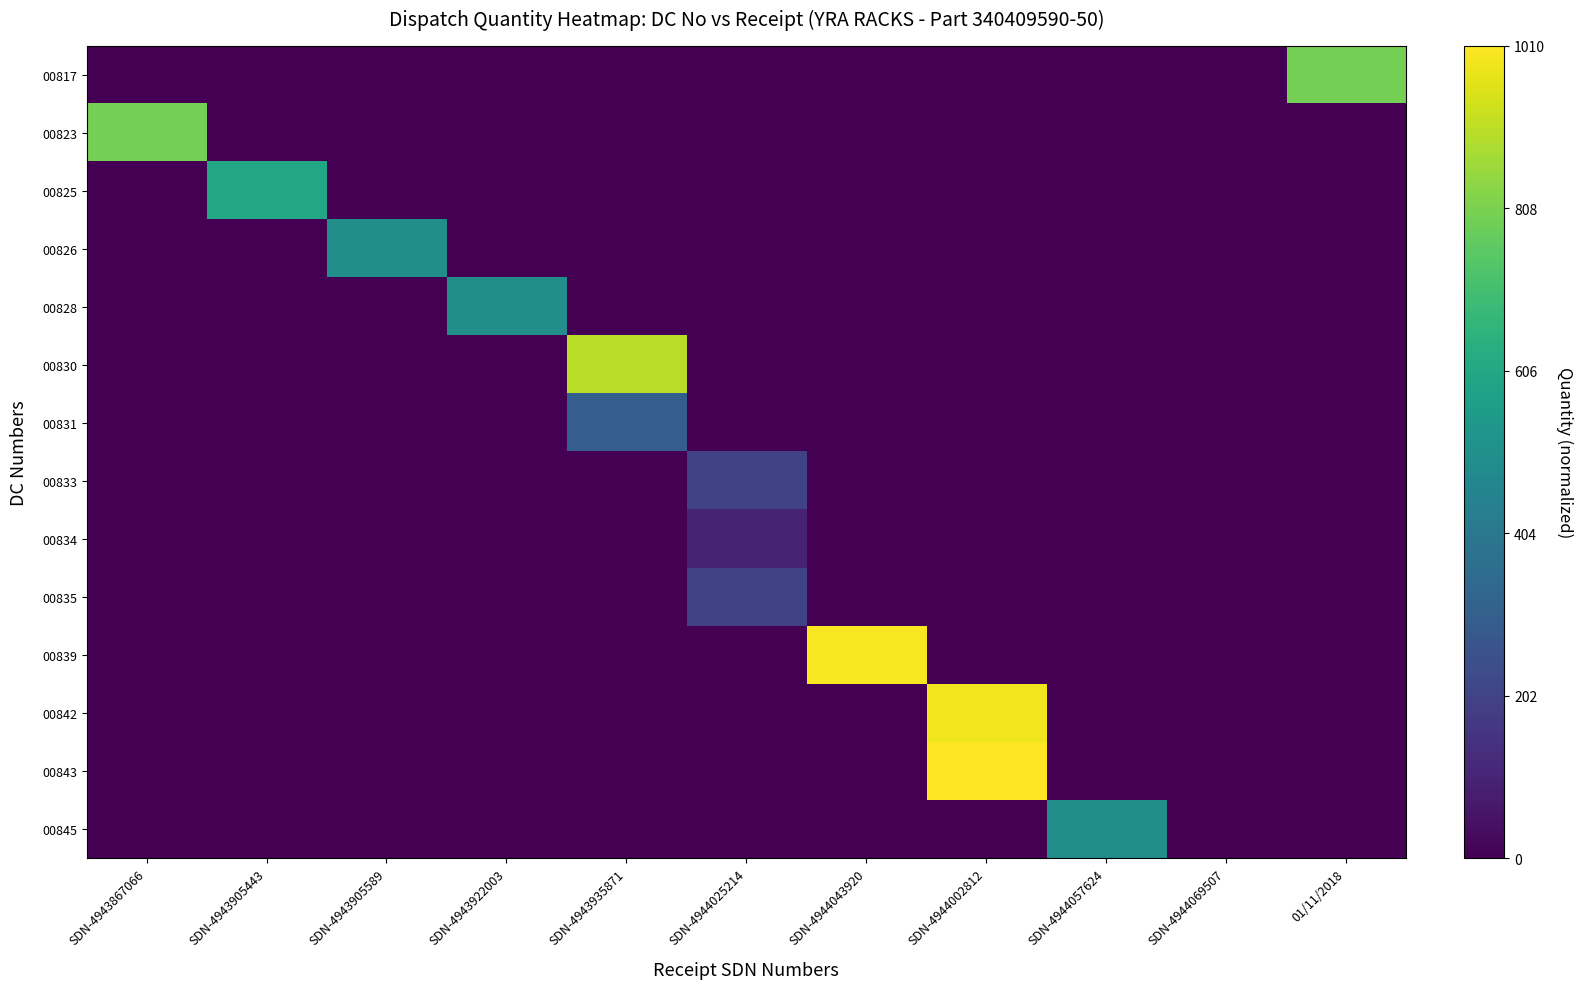

Between SDN-4943867066 and SDN-4944025214, which is larger?

SDN-4943867066